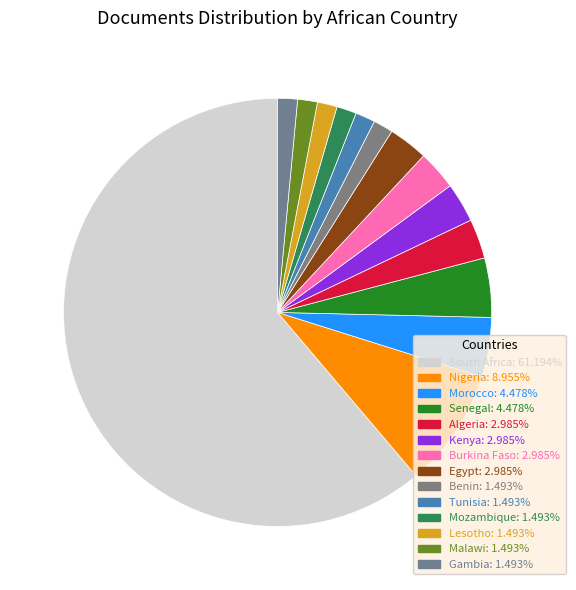

What is the ratio of the value at Lesotho to the value at Morocco?

0.3